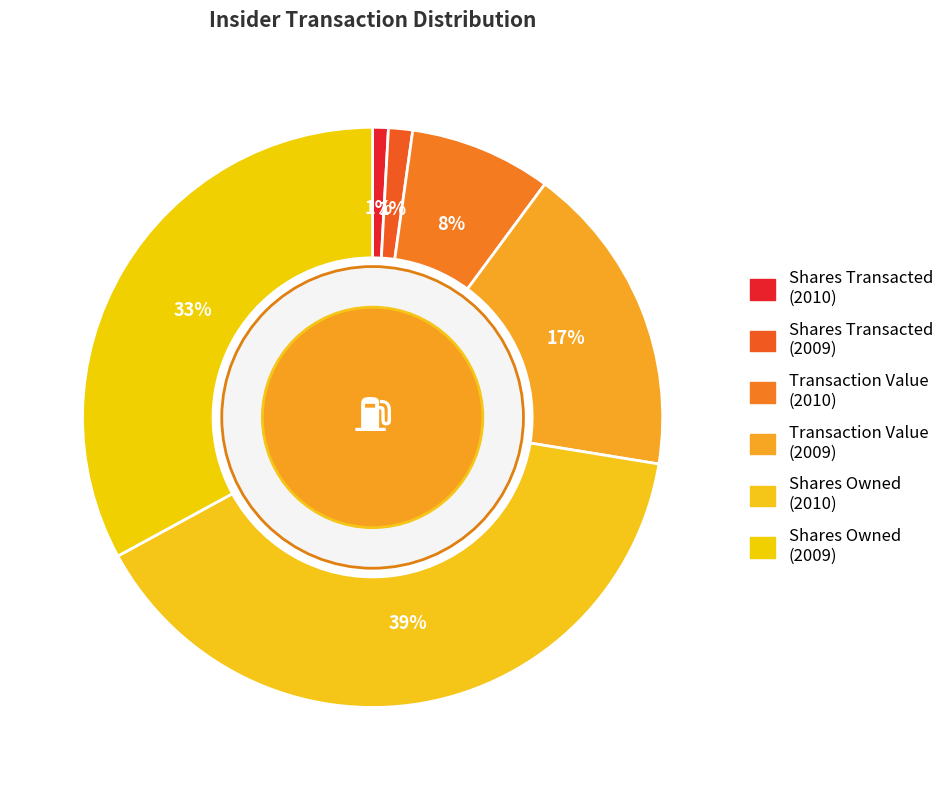

Rank the categories by value from highest to lowest.

sharesOwnedFollowingTransaction_8, sharesOwnedFollowingTransaction_7, transactionValue_7, transactionValue_8, transactionShares_7, transactionShares_8